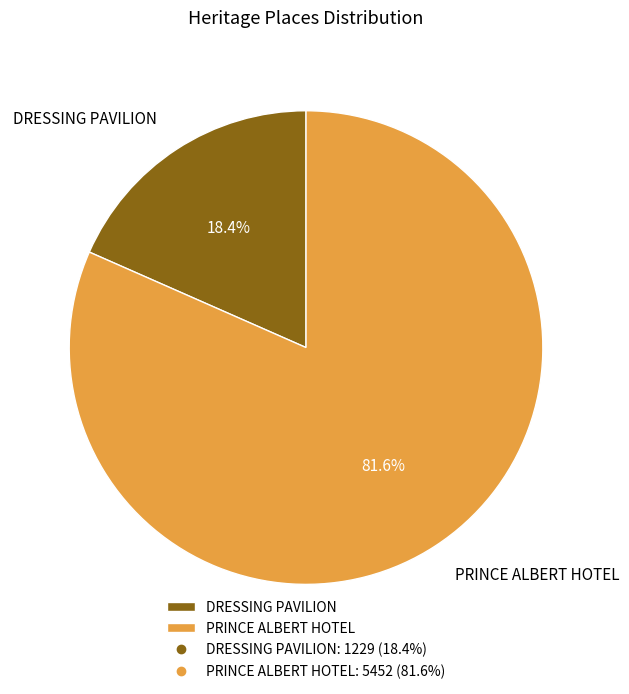

Is there any slice that represents more than half of the pie?

Yes